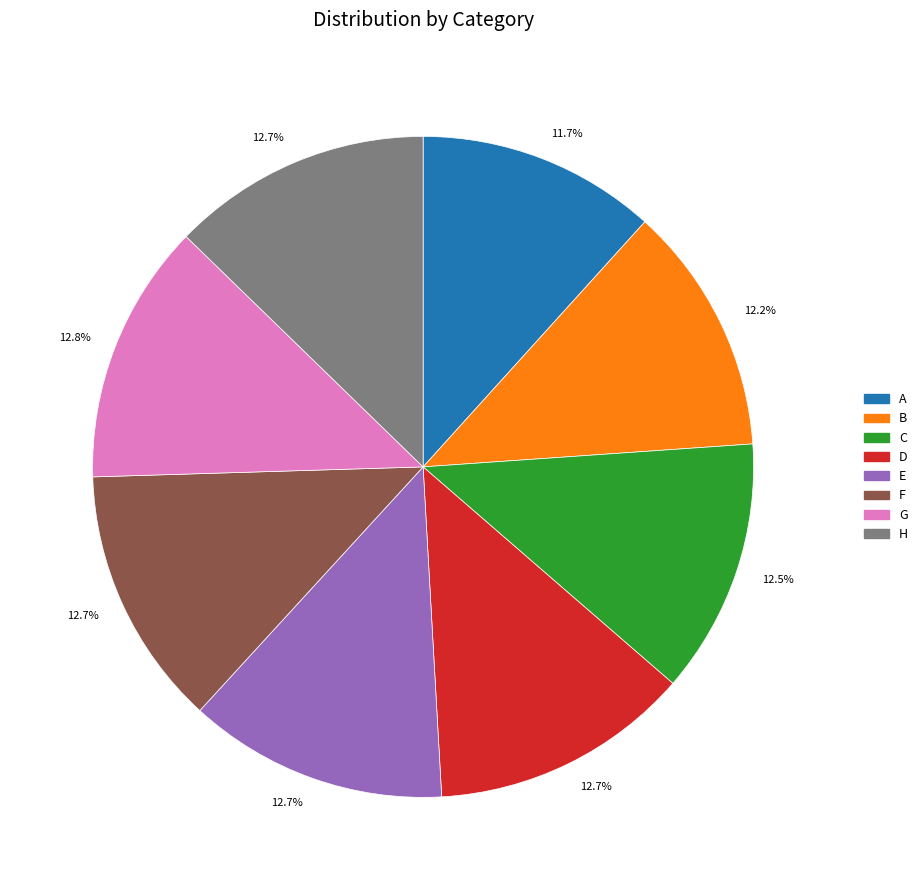

Is there a majority slice in this chart?

No